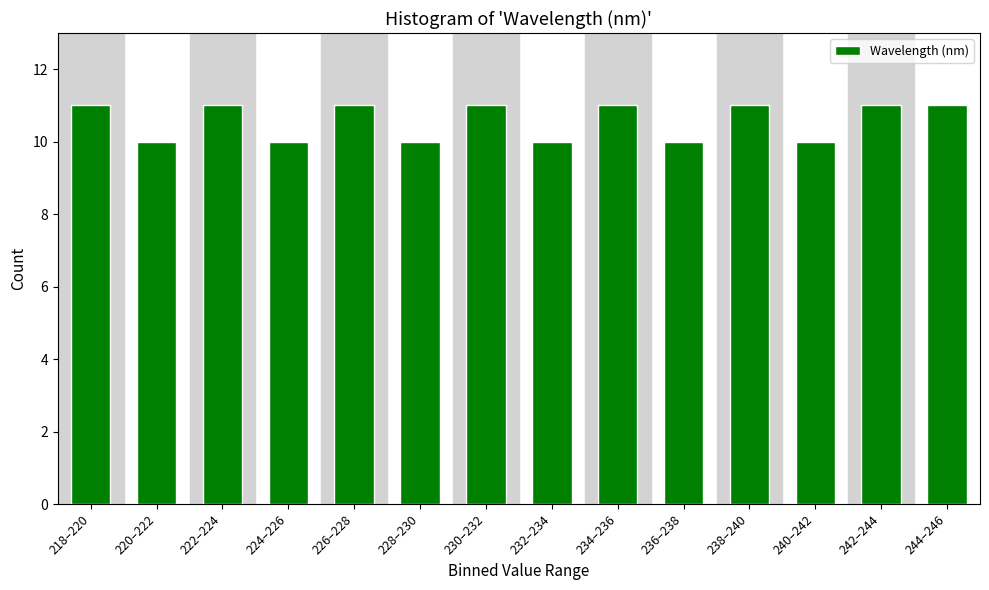

Reading left to right, what are all the values shown in this chart?

218–220=11	220–222=10	222–224=11	224–226=10	226–228=11	228–230=10	230–232=11	232–234=10	234–236=11	236–238=10	238–240=11	240–242=10	242–244=11	244–246=11